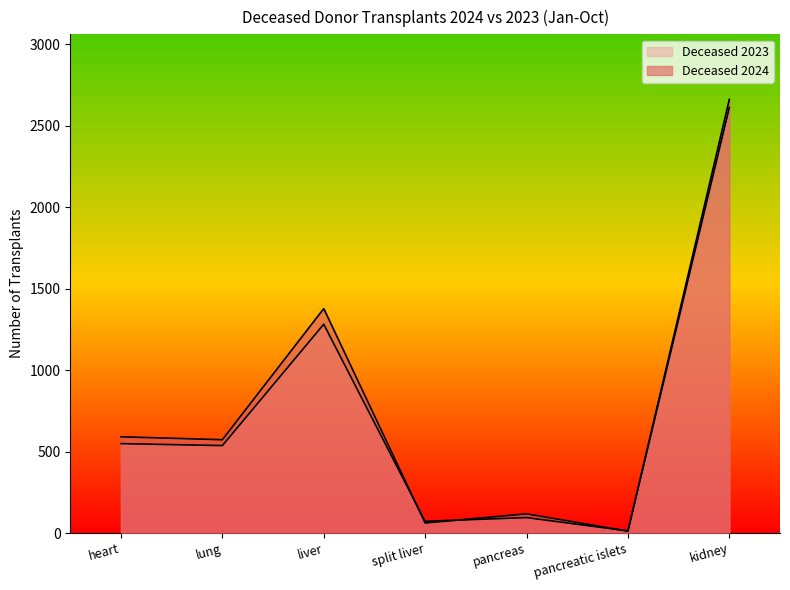

How many series are shown in this chart?

2